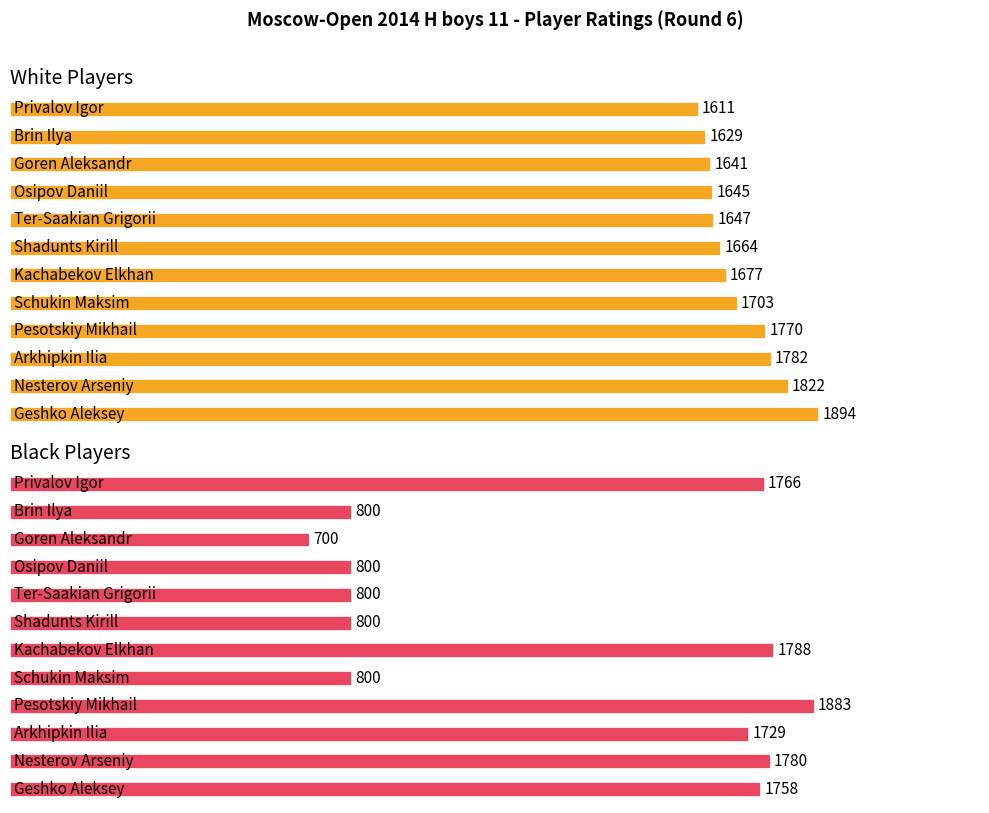

At which label is Black Rating closest to 1291?

Arkhipkin Ilia